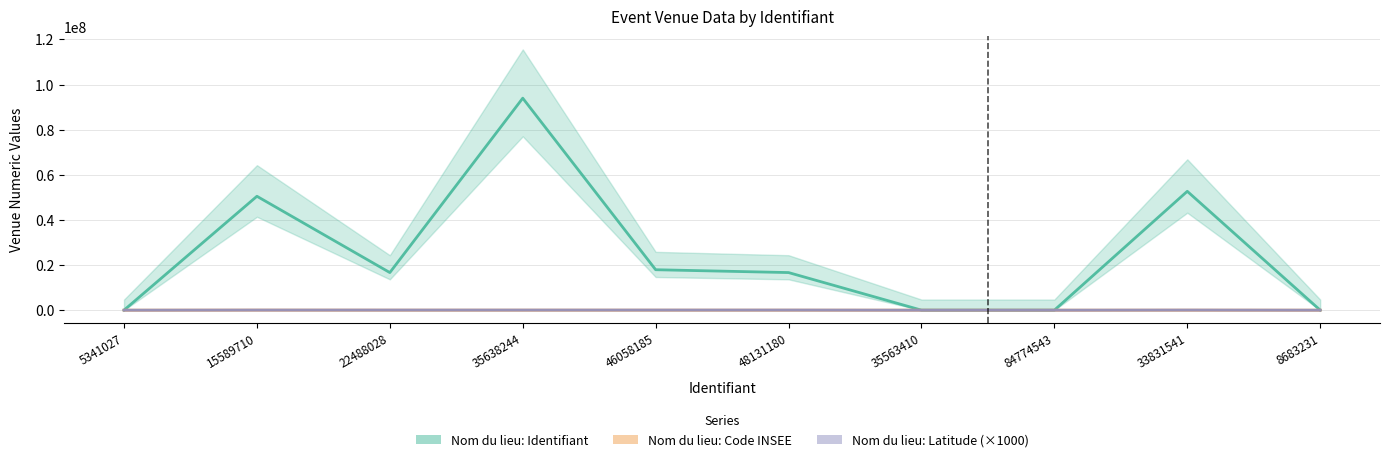

What position from the left is 35563410?

7